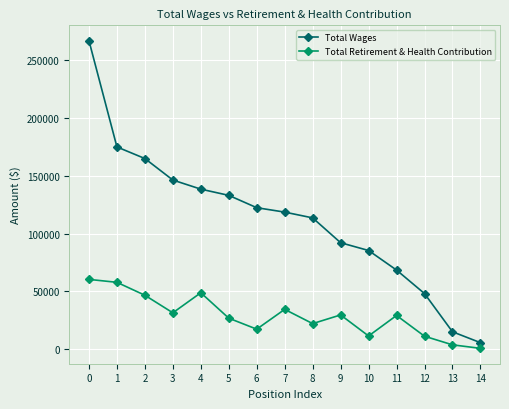

Does the chart display data point markers on the line(s)?

Yes